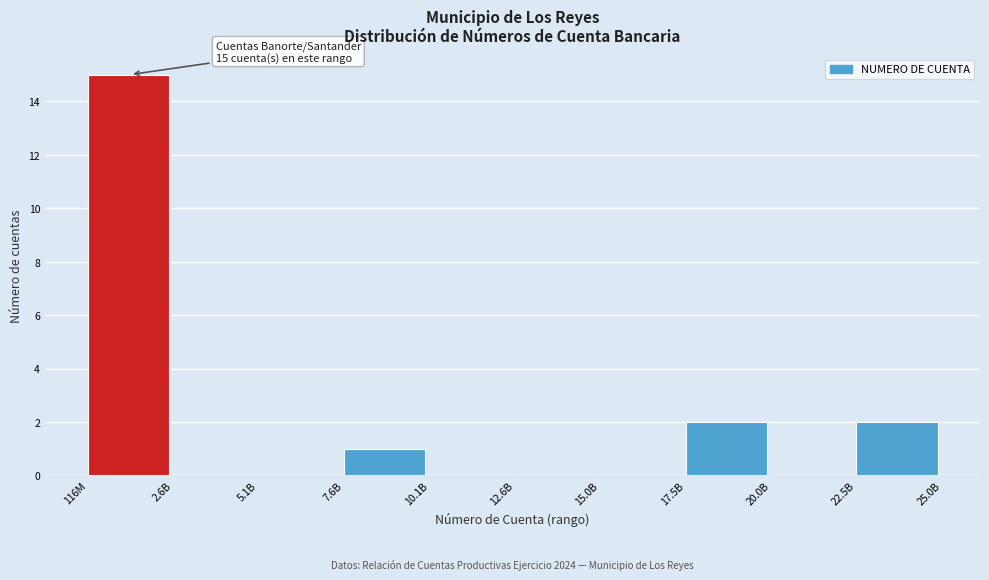

Reading right to left, what are all the values shown in this chart?

22.5B=2	20.0B=0	17.5B=2	15.0B=0	12.6B=0	10.1B=0	7.6B=1	5.1B=0	2.6B=0	116M=15